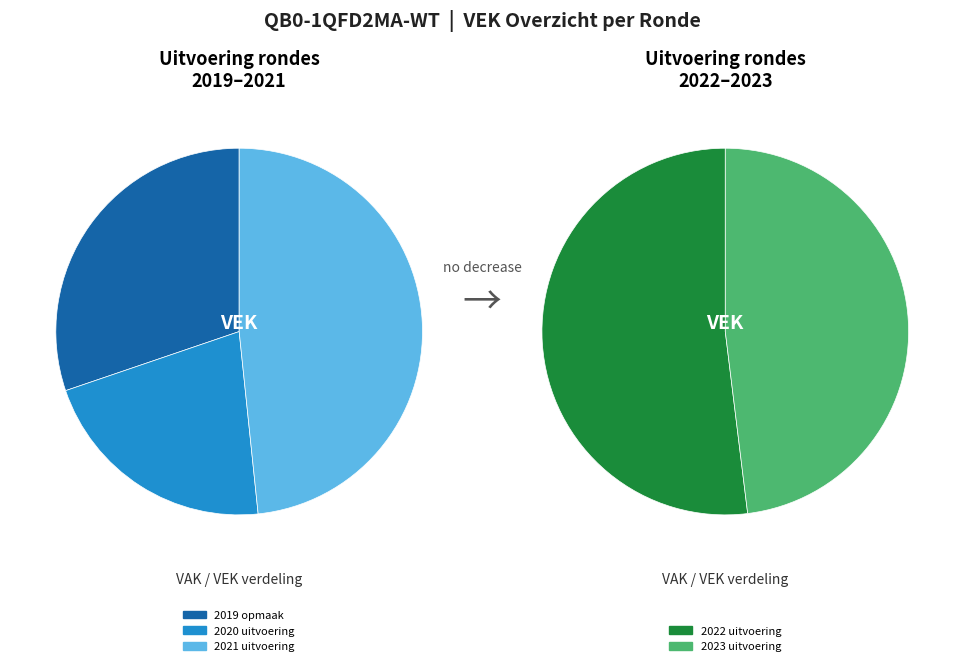

Is it true that 2022 uitvoering is 36% of the pie?

False